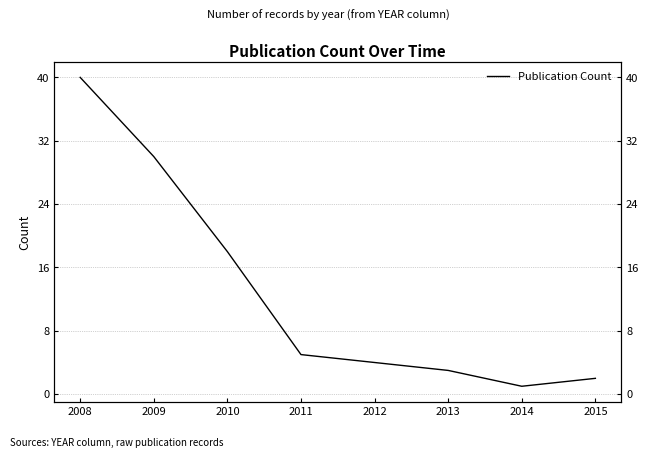

Which category has the lowest value across all series?

2014